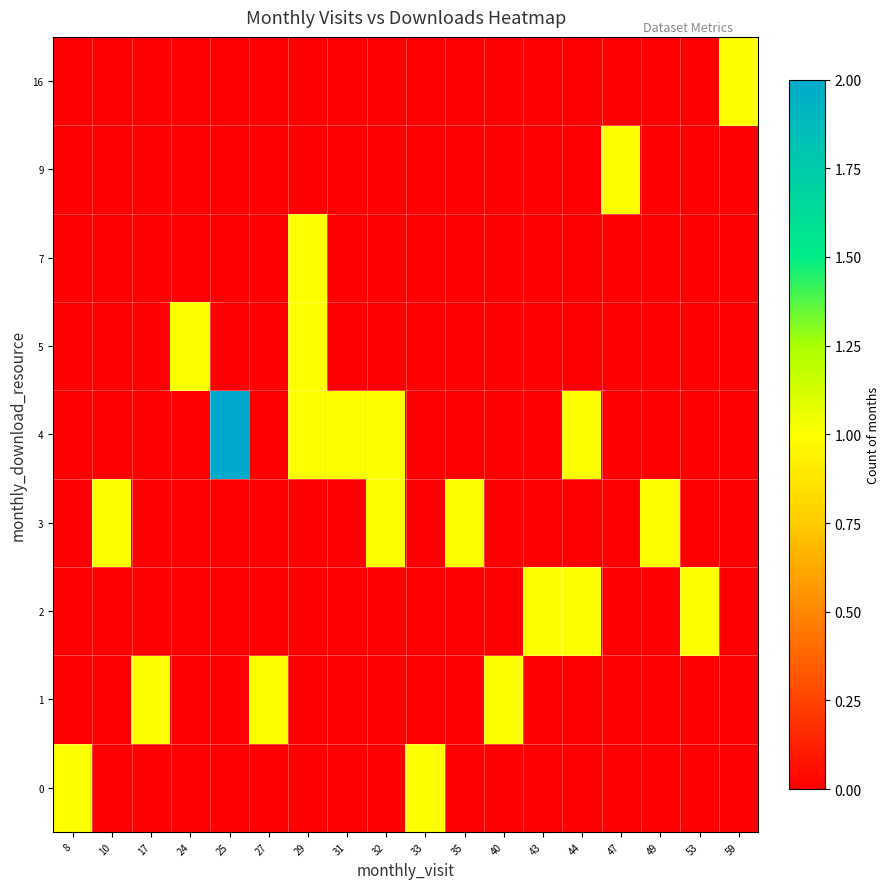

At which category is the sum across all series the highest?

29